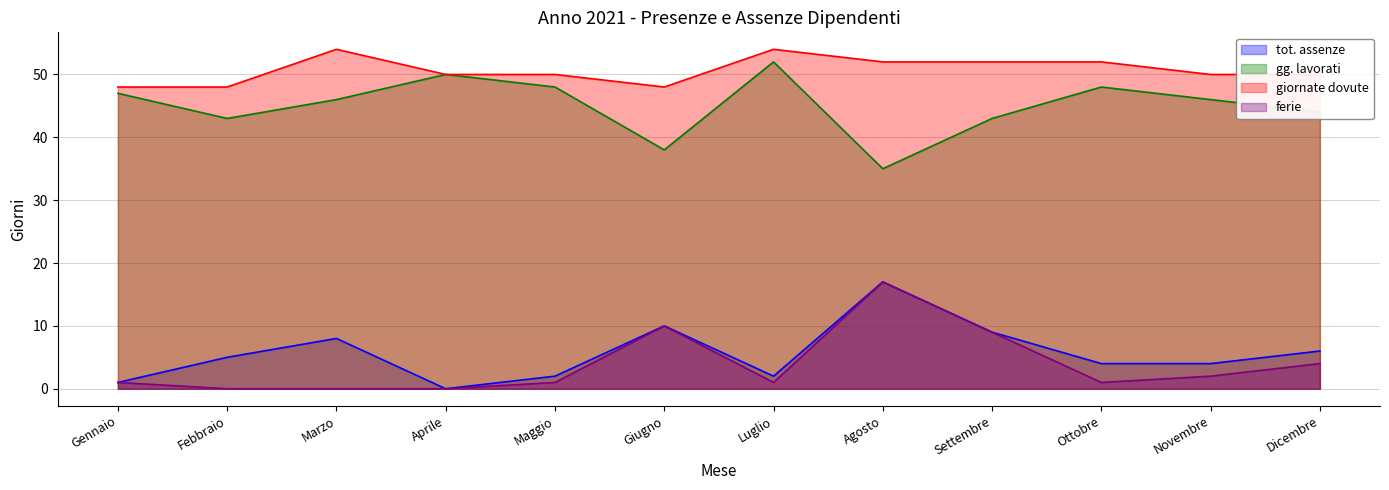

What is the lowest value of the giornate dovute series?

48